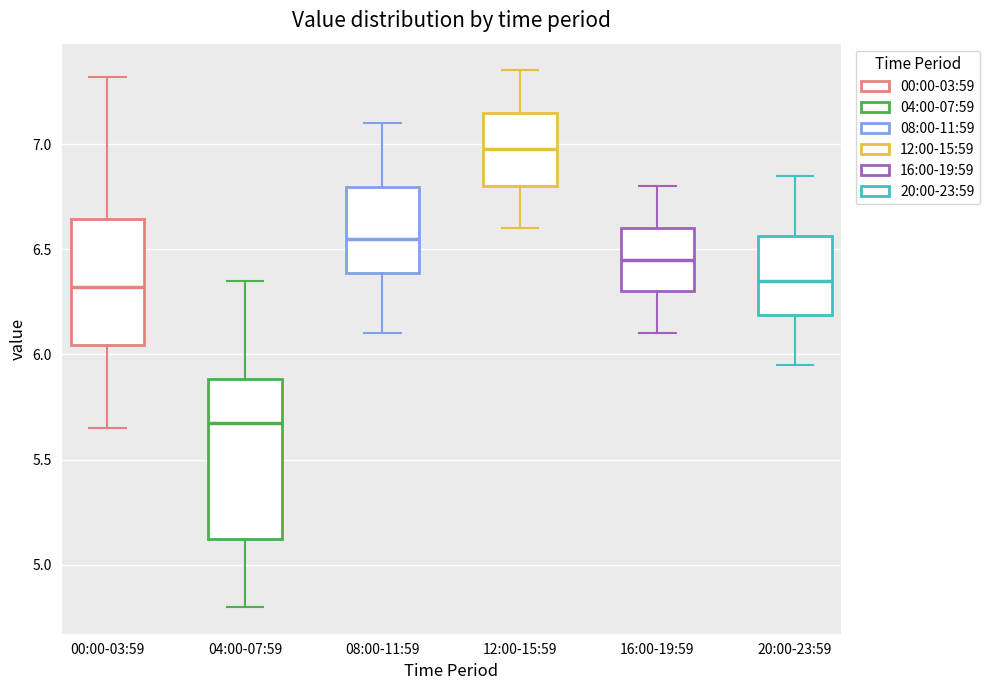

Which box is the tallest, from its lower edge to its upper edge?

04:00-07:59